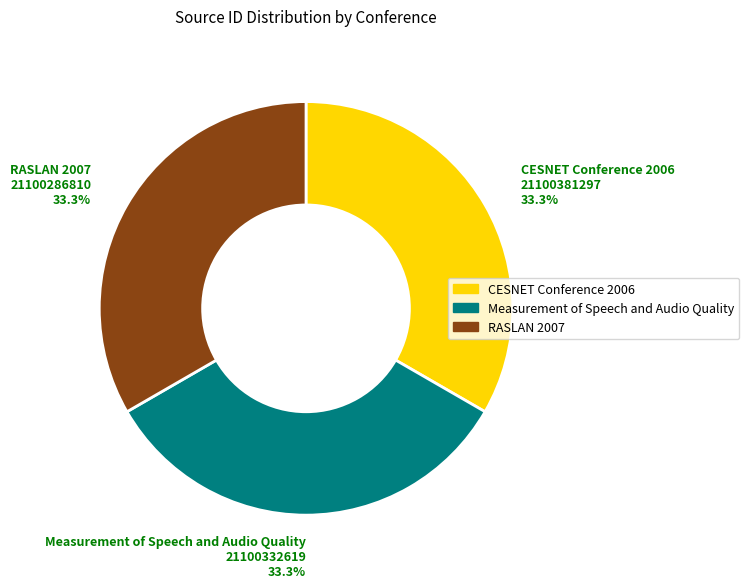

To the nearest percent, what percentage of the pie is Measurement of Speech and Audio Quality?

33%